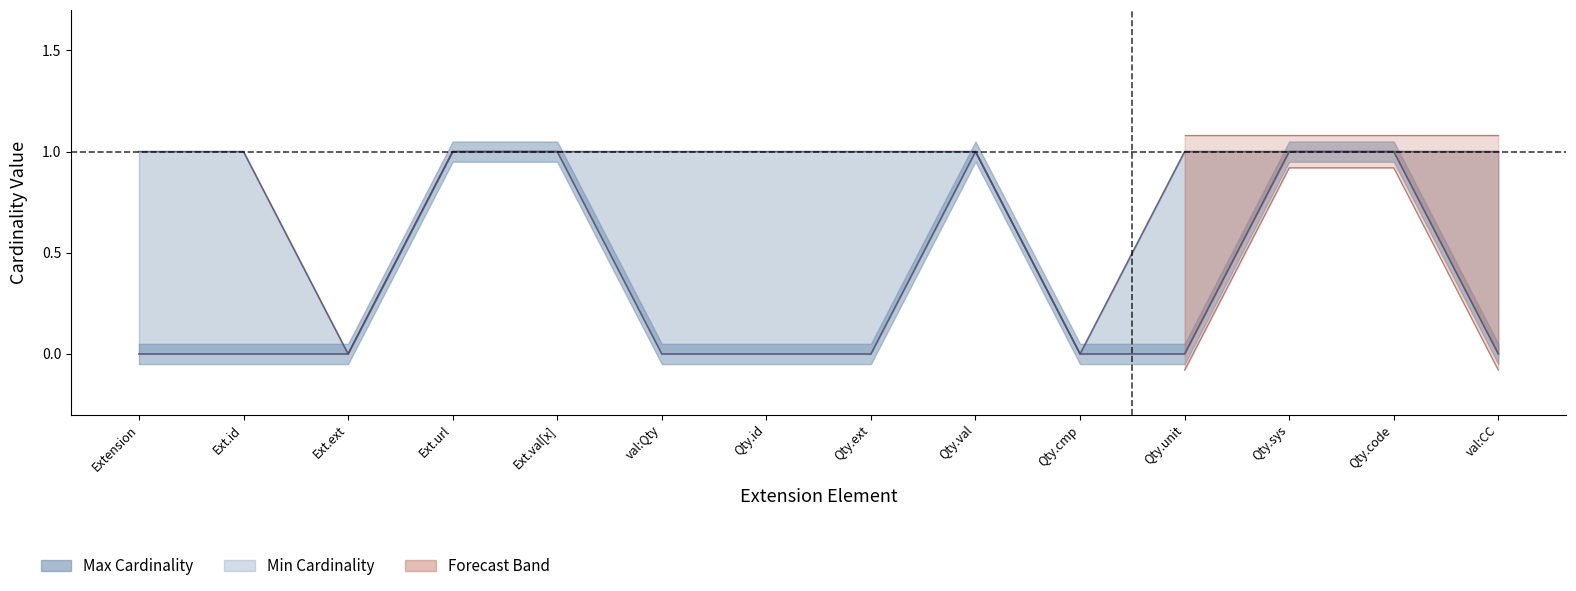

Does the chart have visible grid lines?

No